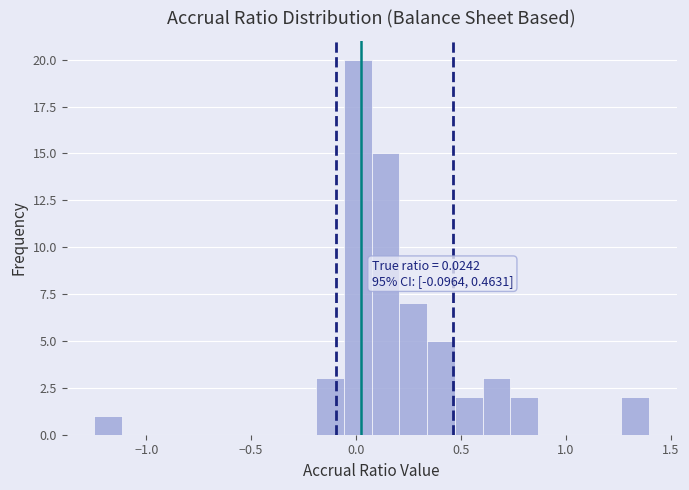

Read against the x-axis, roughly where is the centre of the tallest bar?

0.00